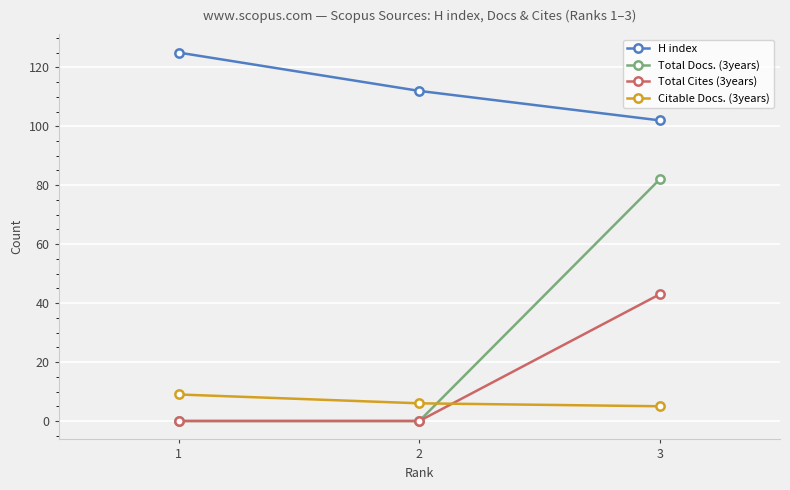

Which series has the largest total across all categories?

H index